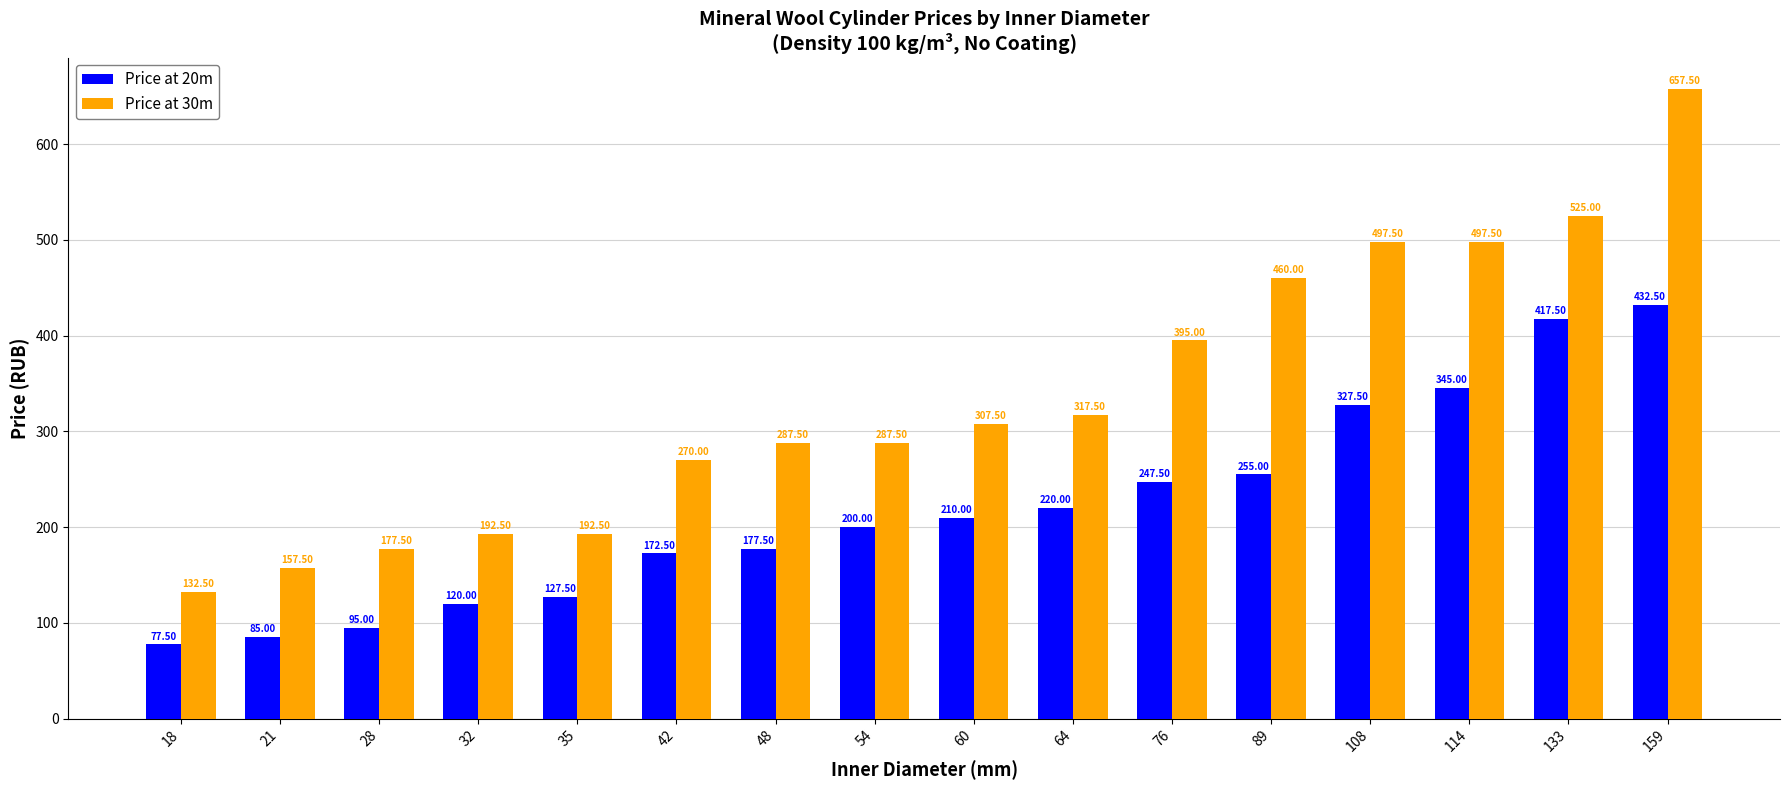

List the series in order of their peak value, highest first.

Price at 30m, Price at 20m